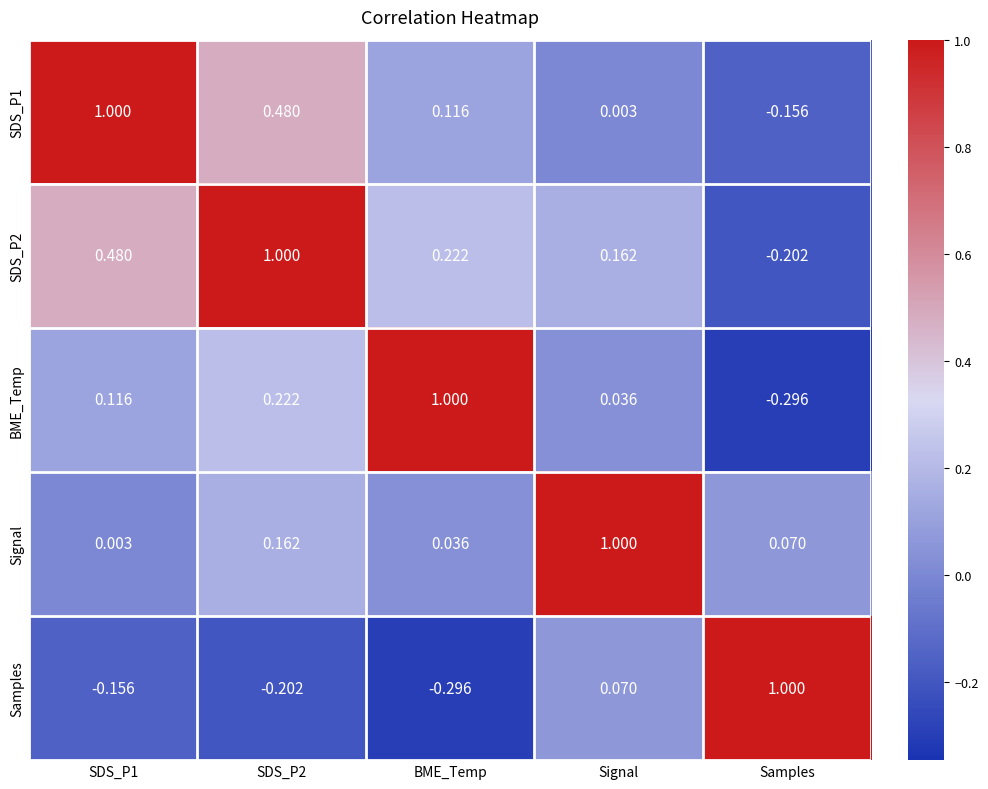

At which label is SDS_P2 closest to 0?

Signal